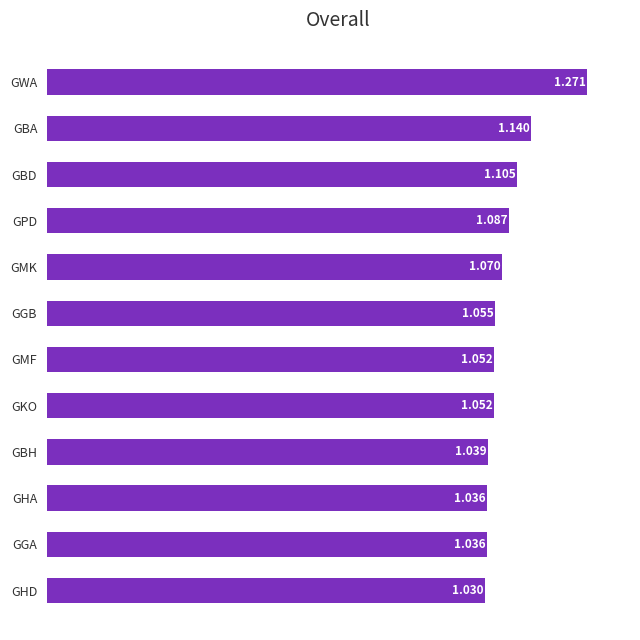

How many categories are shown in the chart?

12